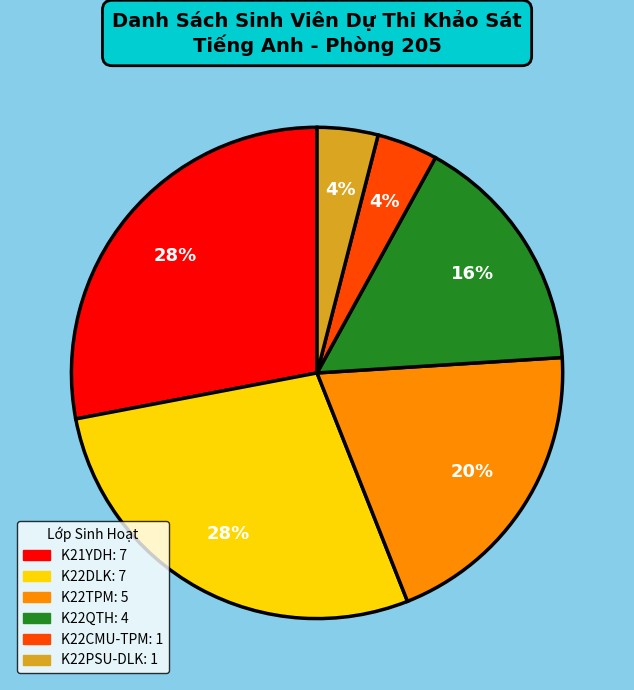

Count the number of slices in the pie.

6